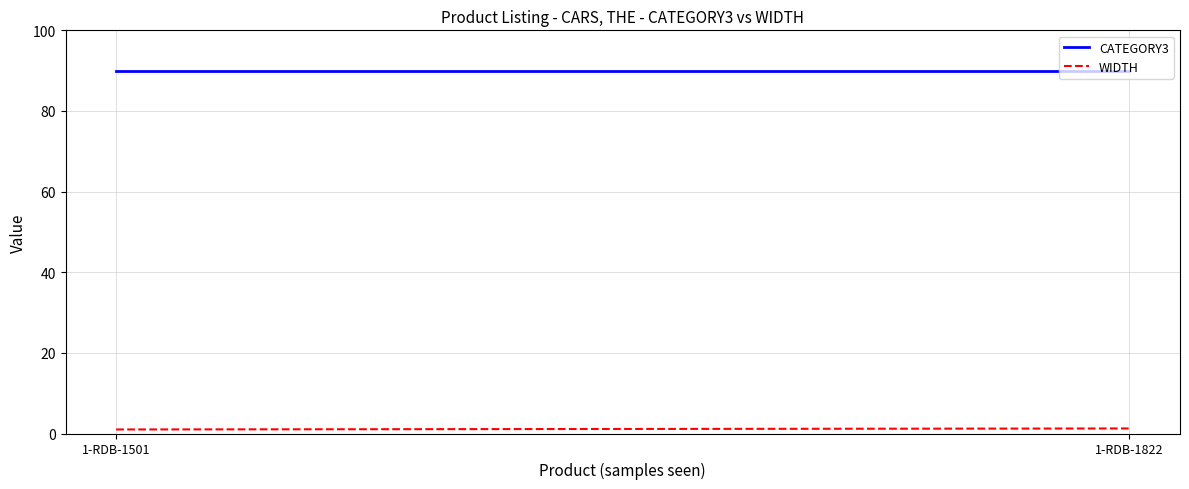

Rank the categories by WIDTH value from lowest to highest.

1-RDB-1501, 1-RDB-1822